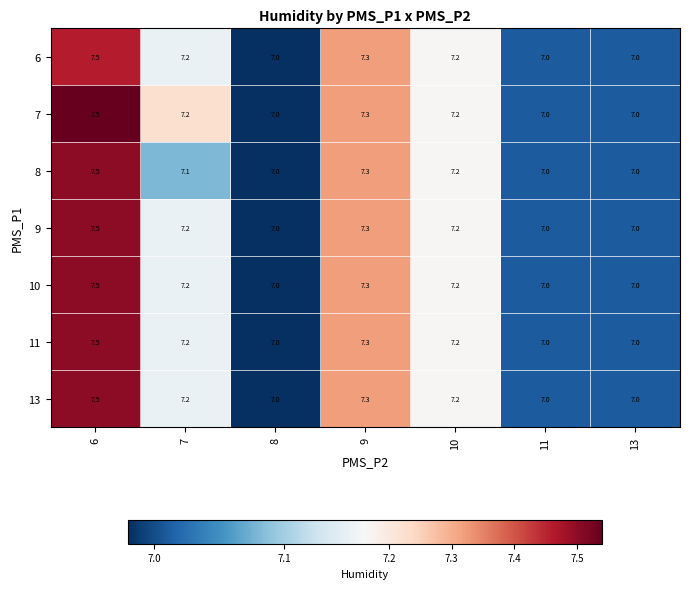

Is the value of 6 at 7 greater than the value of 8 at 11?

Yes